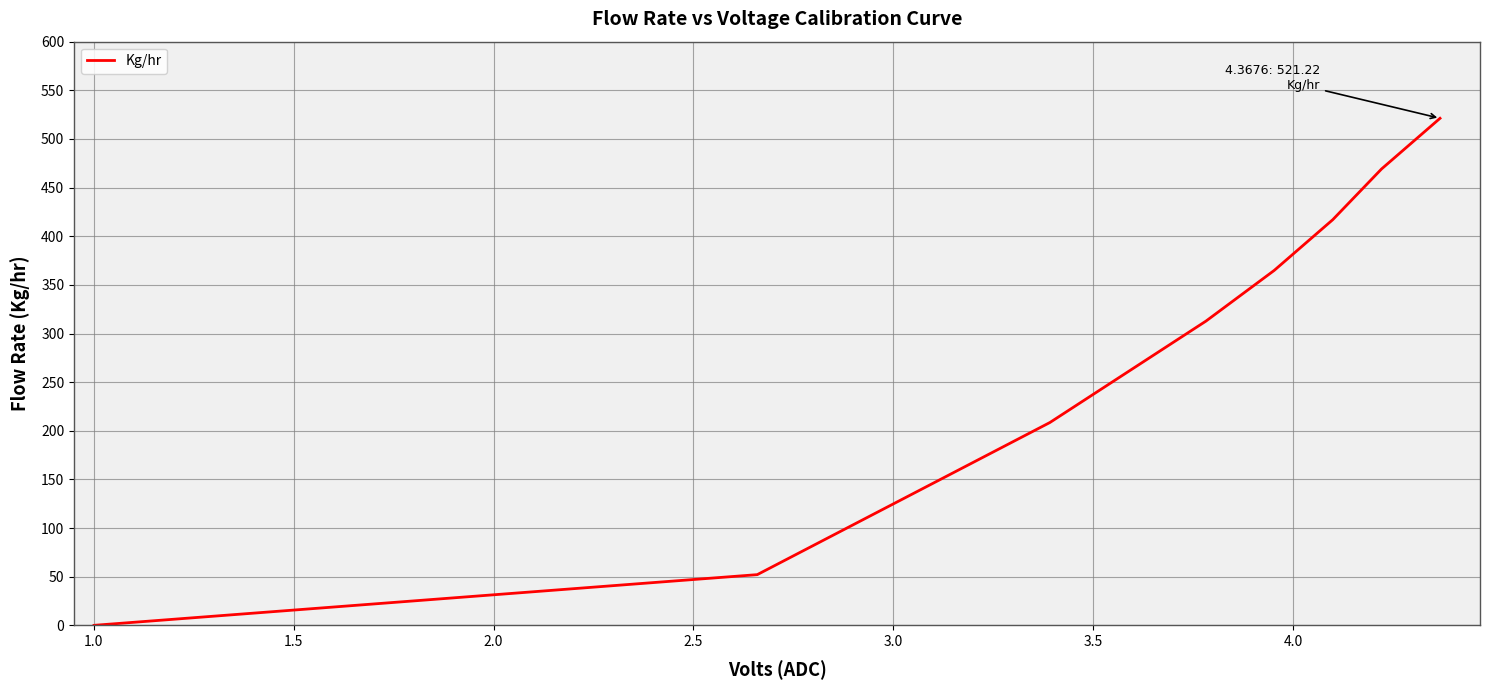

What is the maximum value shown in the chart?

521.2